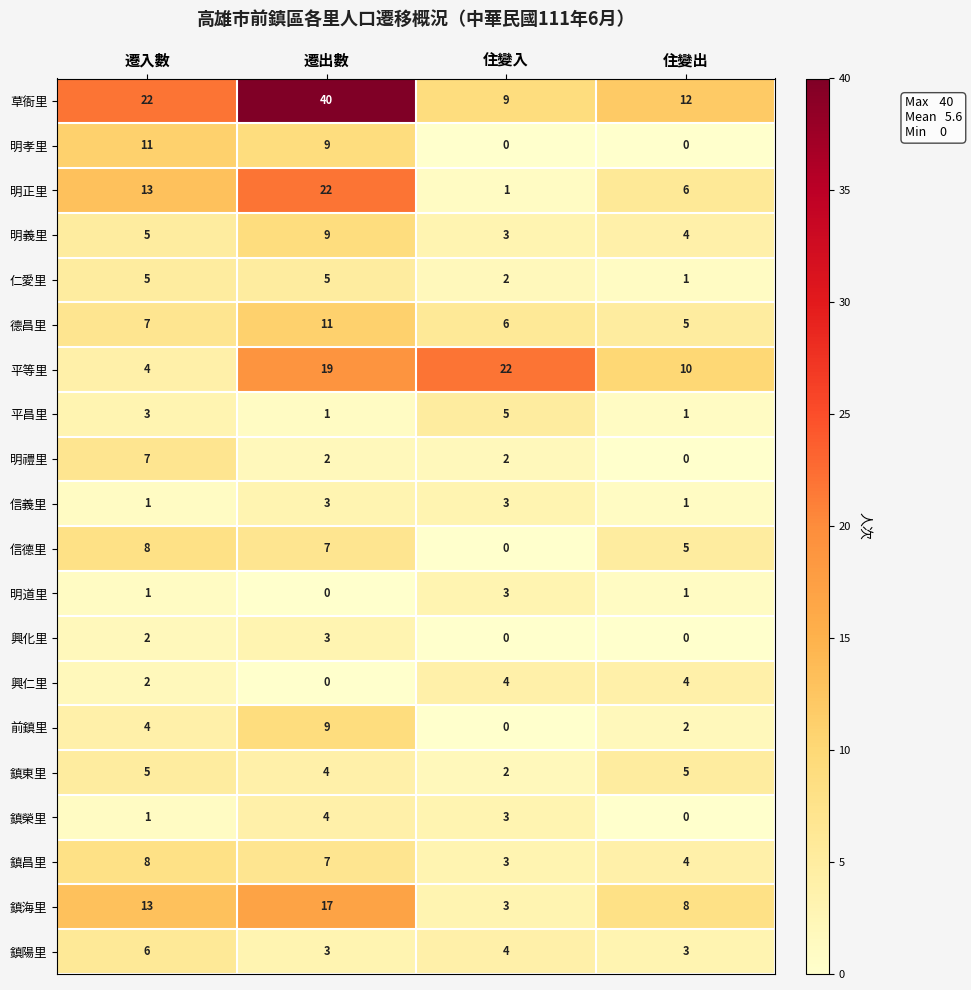

True or false: 平等里 has a value of 30 at 住變入.

False